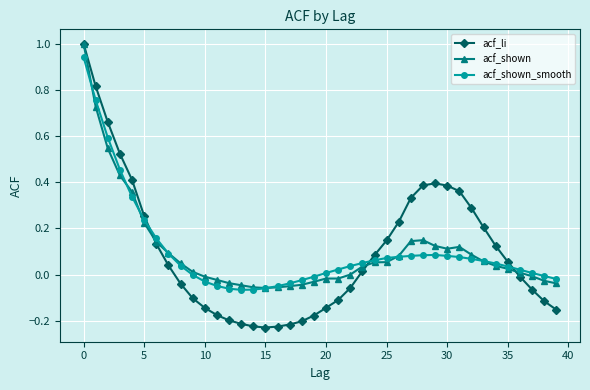

Count the number of categories in the chart.

40